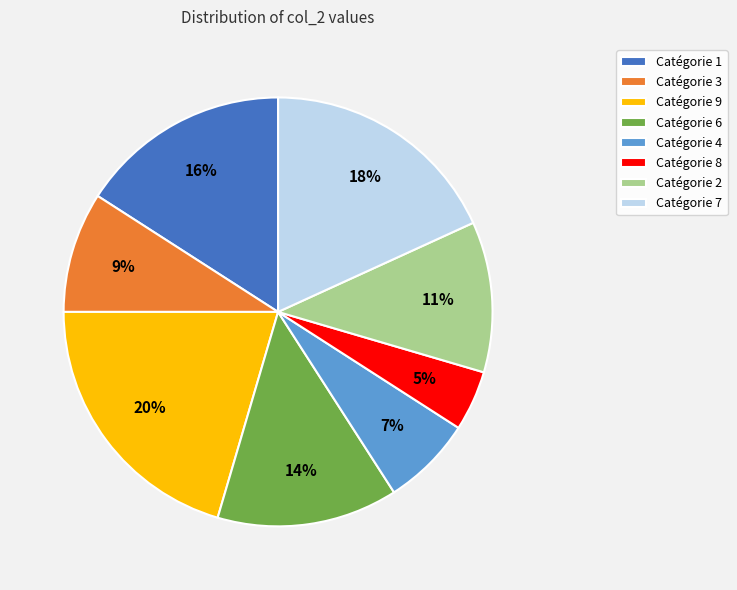

To the nearest percent, what is the average slice percentage?

12%